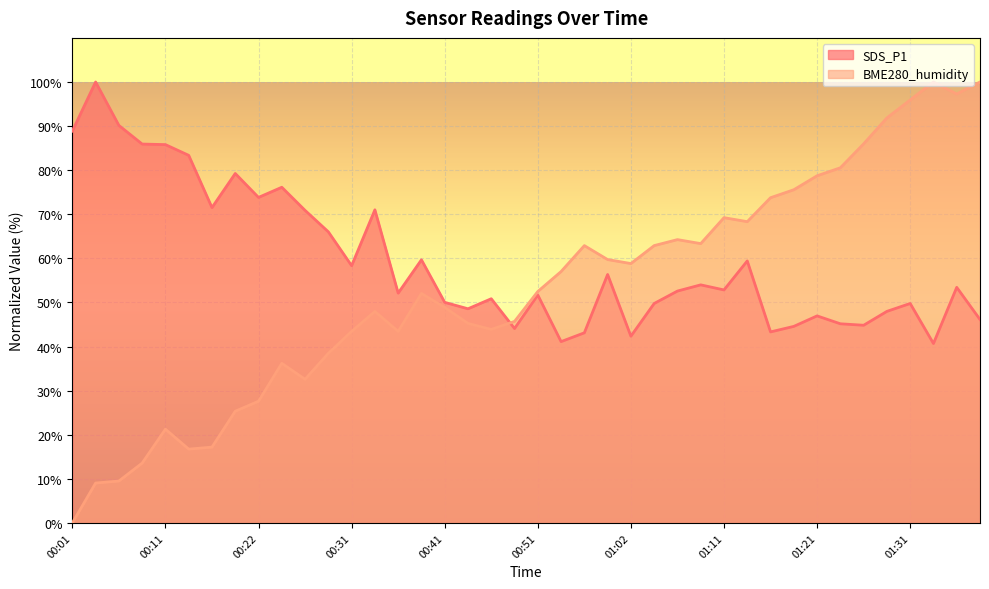

The value of SDS_P1 at 00:06 is 90.1. True or false?

True